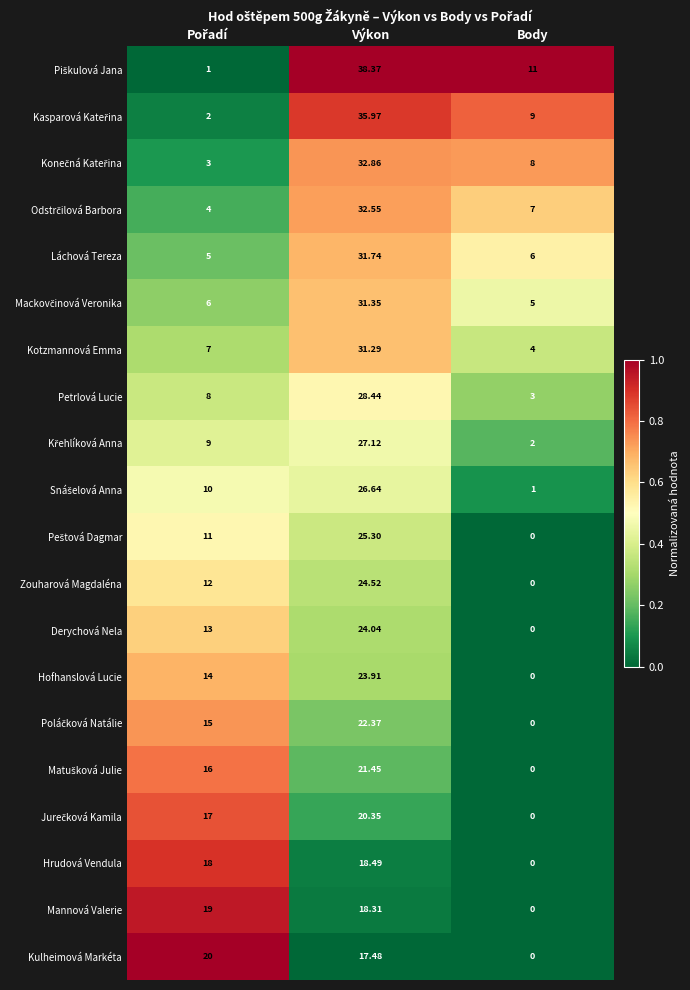

Which category has the lowest value across all series?

Body